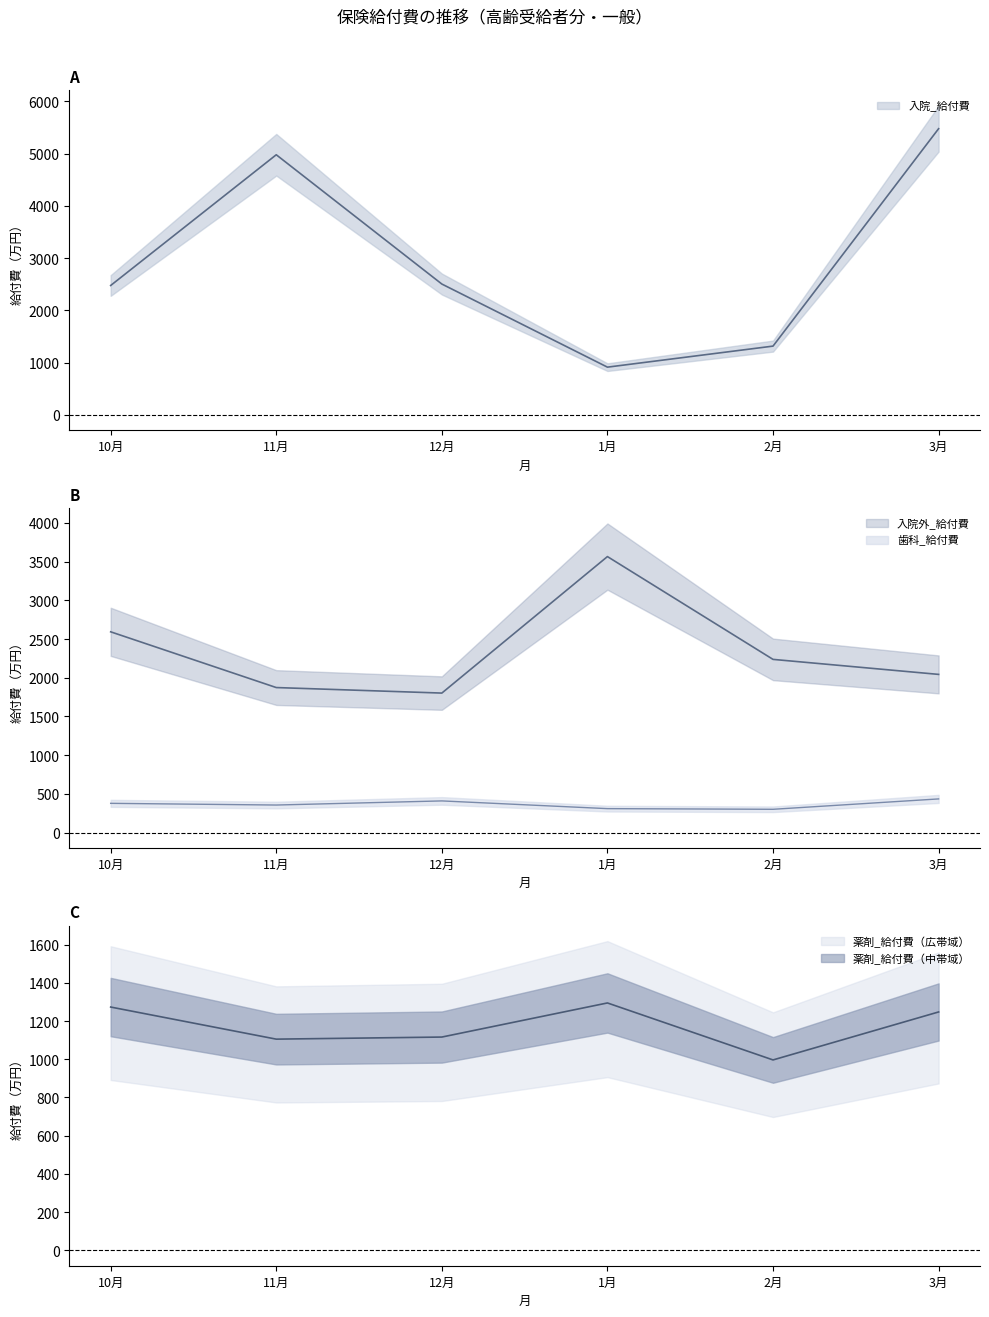

Reading left to right, list all the values displayed in this chart.

入院_給付費: 10月=2477.2	11月=4978.8	12月=2504.9	1月=914.4	2月=1317.1	3月=5477.7
入院外_給付費: 10月=2593.5	11月=1873.6	12月=1802.2	1月=3565.3	2月=2237.4	3月=2043.6
歯科_給付費: 10月=378.0	11月=356.1	12月=409.3	1月=309.6	2月=301.1	3月=435.1
薬剤_給付費: 10月=1273.6	11月=1105.6	12月=1116.5	1月=1295.1	2月=996.7	3月=1247.9